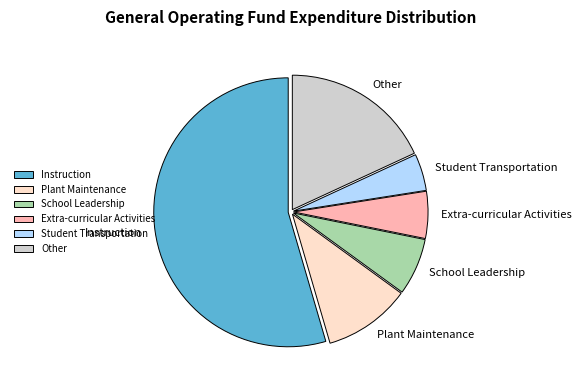

Is the sum of Instruction and Extra-curricular Activities greater than half?

Yes